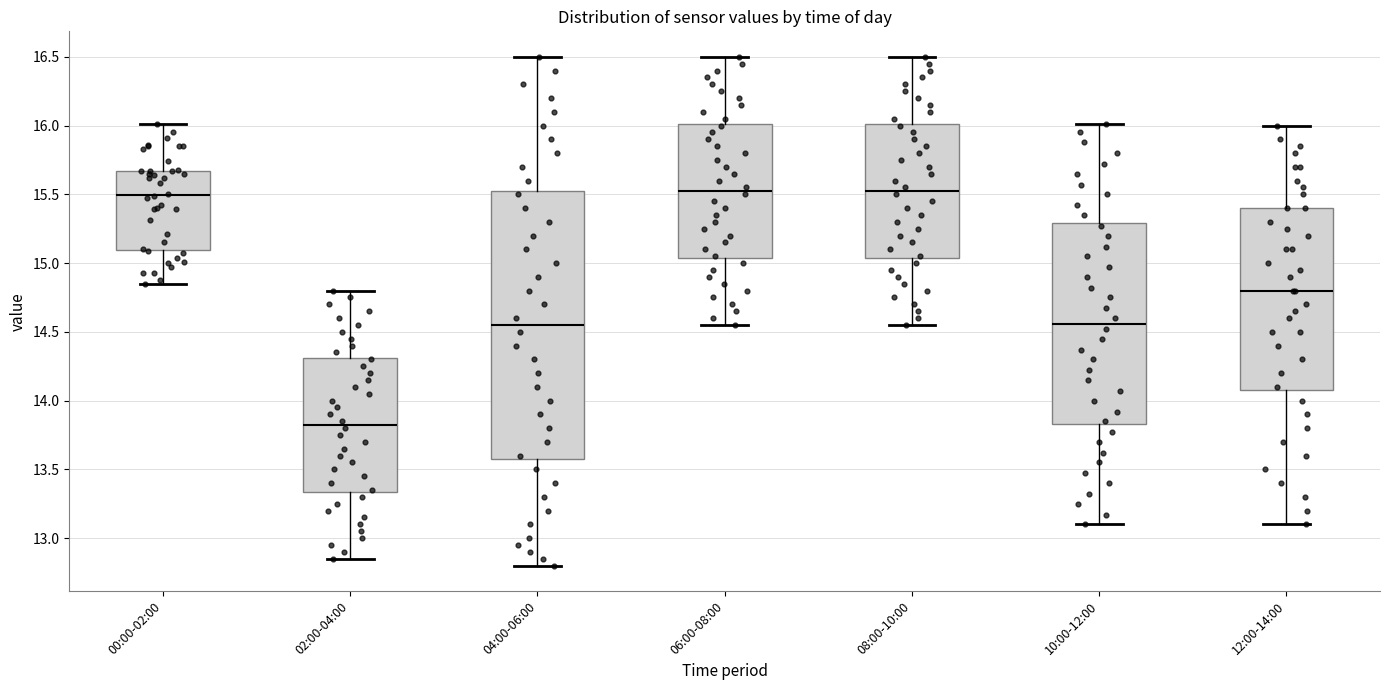

Reading left to right, read every box against the y-axis: the position of its median line, the range the box covers, and the ends of its whiskers. The values are not printed on the chart, so give them approximately, as read against the axis.

00:00-02:00: median 15.50, box 15.10 to 15.65, whiskers 14.85 to 16.00
02:00-04:00: median 13.85, box 13.35 to 14.30, whiskers 12.85 to 14.80
04:00-06:00: median 14.55, box 13.60 to 15.55, whiskers 12.80 to 16.50
06:00-08:00: median 15.55, box 15.05 to 16.00, whiskers 14.55 to 16.50
08:00-10:00: median 15.55, box 15.05 to 16.00, whiskers 14.55 to 16.50
10:00-12:00: median 14.55, box 13.85 to 15.30, whiskers 13.10 to 16.00
12:00-14:00: median 14.80, box 14.10 to 15.40, whiskers 13.10 to 16.00